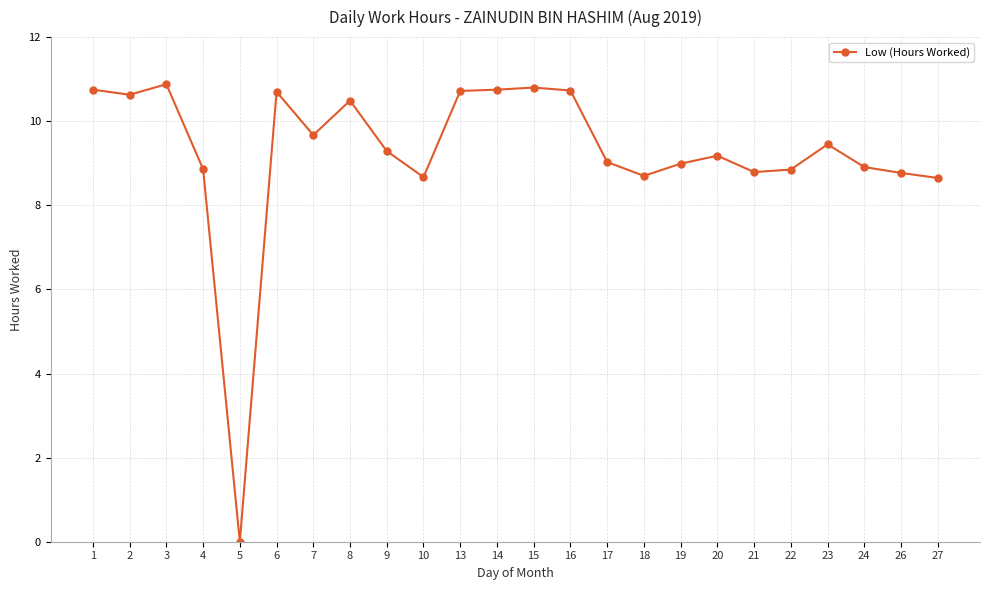

Which has a higher value, 15 or 17?

15